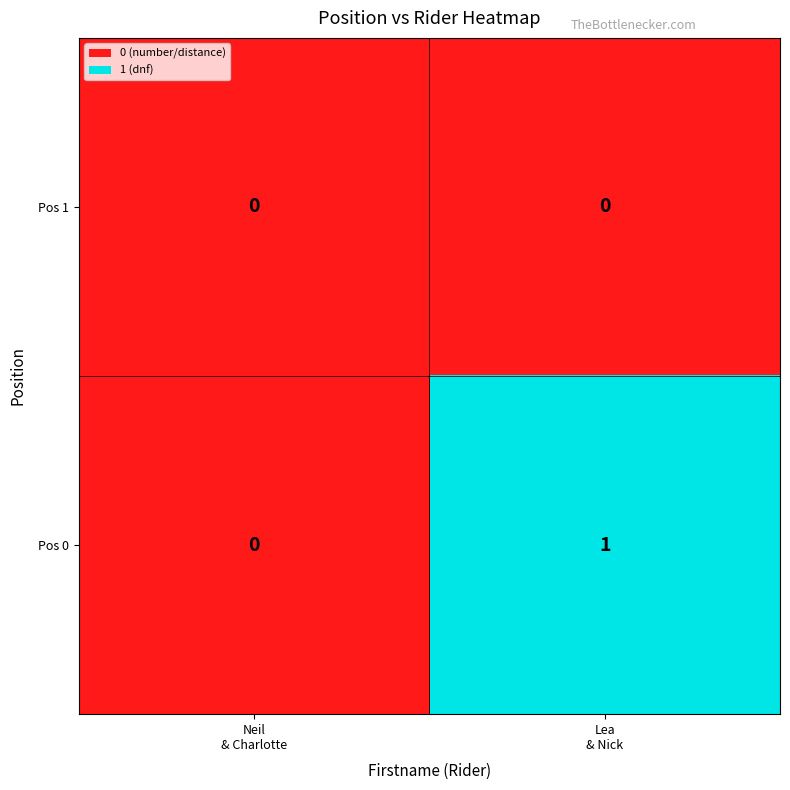

Rank the series by their maximum value, from lowest to highest.

Pos 1, Pos 0